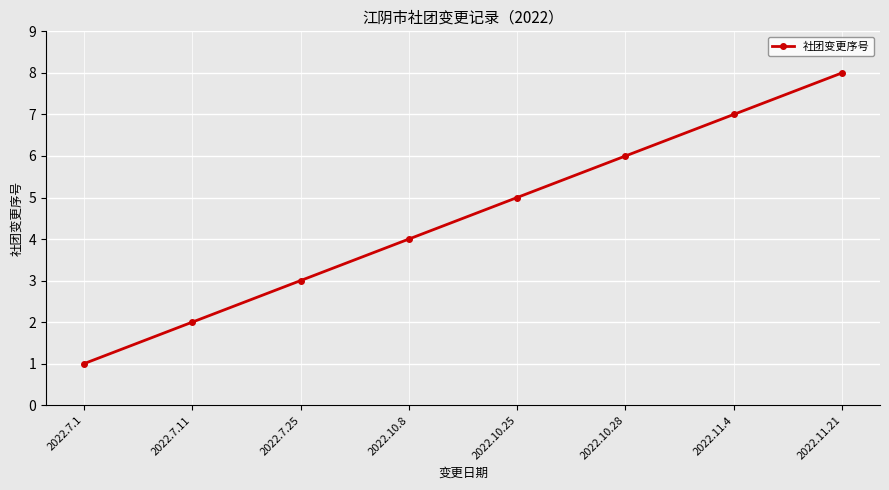

What is the minimum value shown in the chart?

1